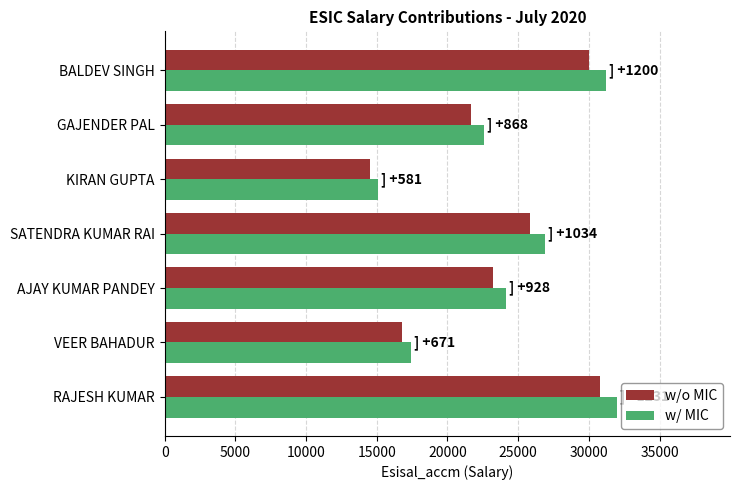

Which series changed the most between SATENDRA KUMAR RAI and KIRAN GUPTA?

w/ MIC